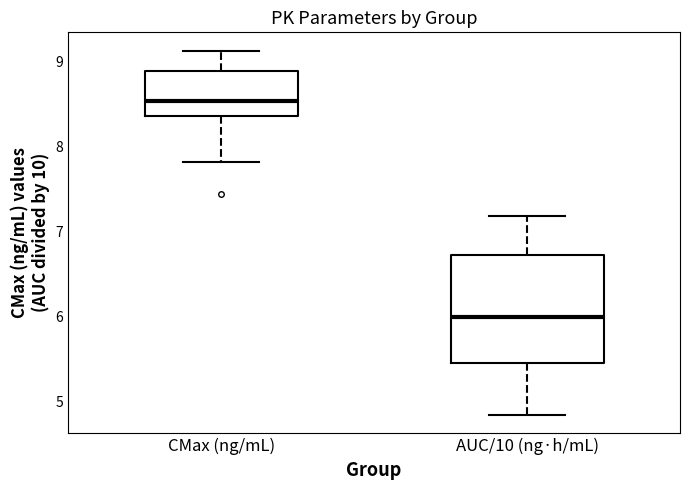

Reading left to right, transcribe this box plot: for each box, give where its median line is, the range the box spans, and where its two whiskers end, as read against the y-axis. The values are not printed on the chart, so give them approximately, as read against the axis.

CMax (ng/mL): median 8.5, box 8.4 to 8.9, whiskers 7.8 to 9.1
AUC/10 (ng·h/mL): median 6.0, box 5.4 to 6.7, whiskers 4.8 to 7.2